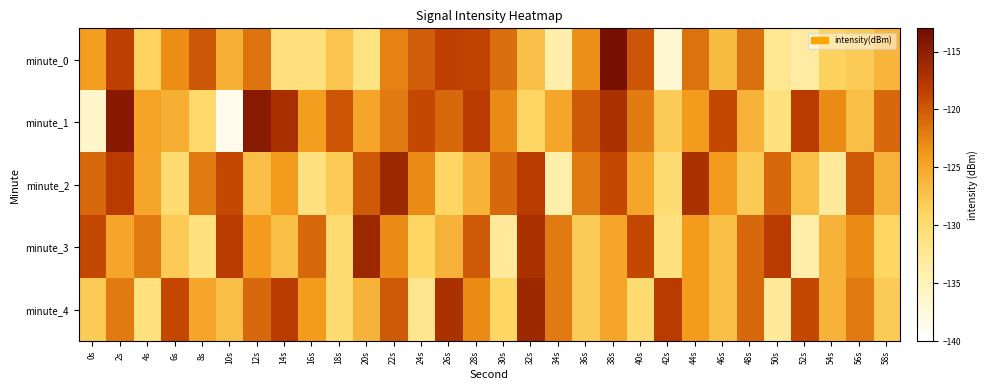

Reading left to right, what are all the values shown in this chart?

minute_0: 0s=-124.3	2s=-118.5	4s=-128.7	6s=-123.2	8s=-119.9	10s=-125.8	12s=-121.5	14s=-130.8	16s=-130.7	18s=-127.5	20s=-131.2	22s=-122.4	24s=-120.4	26s=-118.4	28s=-118.7	30s=-121.3	32s=-127.1	34s=-134.0	36s=-123.3	38s=-113.5	40s=-119.8	42s=-136.6	44s=-121.5	46s=-126.7	48s=-121.4	50s=-132.2	52s=-133.4	54s=-128.7	56s=-128.1	58s=-126.3
minute_1: 0s=-136.3	2s=-114.4	4s=-124.7	6s=-125.6	8s=-129.6	10s=-138.7	12s=-114.5	14s=-116.7	16s=-124.2	18s=-119.8	20s=-125.0	22s=-122.0	24s=-119.0	26s=-121.0	28s=-118.0	30s=-123.0	32s=-129.0	34s=-125.0	36s=-120.0	38s=-117.0	40s=-122.0	42s=-128.0	44s=-124.0	46s=-119.0	48s=-126.0	50s=-131.0	52s=-118.0	54s=-123.0	56s=-127.0	58s=-121.0
minute_2: 0s=-121.0	2s=-118.0	4s=-125.0	6s=-130.0	8s=-122.0	10s=-119.0	12s=-127.0	14s=-124.0	16s=-131.0	18s=-128.0	20s=-120.0	22s=-116.0	24s=-123.0	26s=-129.0	28s=-126.0	30s=-121.0	32s=-118.0	34s=-134.0	36s=-122.0	38s=-119.0	40s=-125.0	42s=-130.0	44s=-117.0	46s=-124.0	48s=-128.0	50s=-121.0	52s=-127.0	54s=-133.0	56s=-120.0	58s=-126.0
minute_3: 0s=-119.0	2s=-125.0	4s=-122.0	6s=-128.0	8s=-131.0	10s=-118.0	12s=-124.0	14s=-127.0	16s=-121.0	18s=-130.0	20s=-116.0	22s=-123.0	24s=-129.0	26s=-126.0	28s=-120.0	30s=-133.0	32s=-117.0	34s=-122.0	36s=-128.0	38s=-125.0	40s=-119.0	42s=-131.0	44s=-124.0	46s=-127.0	48s=-121.0	50s=-118.0	52s=-134.0	54s=-126.0	56s=-123.0	58s=-129.0
minute_4: 0s=-128.0	2s=-122.0	4s=-131.0	6s=-119.0	8s=-125.0	10s=-127.0	12s=-121.0	14s=-118.0	16s=-124.0	18s=-130.0	20s=-126.0	22s=-120.0	24s=-132.0	26s=-117.0	28s=-123.0	30s=-129.0	32s=-116.0	34s=-122.0	36s=-128.0	38s=-125.0	40s=-130.0	42s=-118.0	44s=-124.0	46s=-127.0	48s=-121.0	50s=-133.0	52s=-119.0	54s=-126.0	56s=-122.0	58s=-128.0